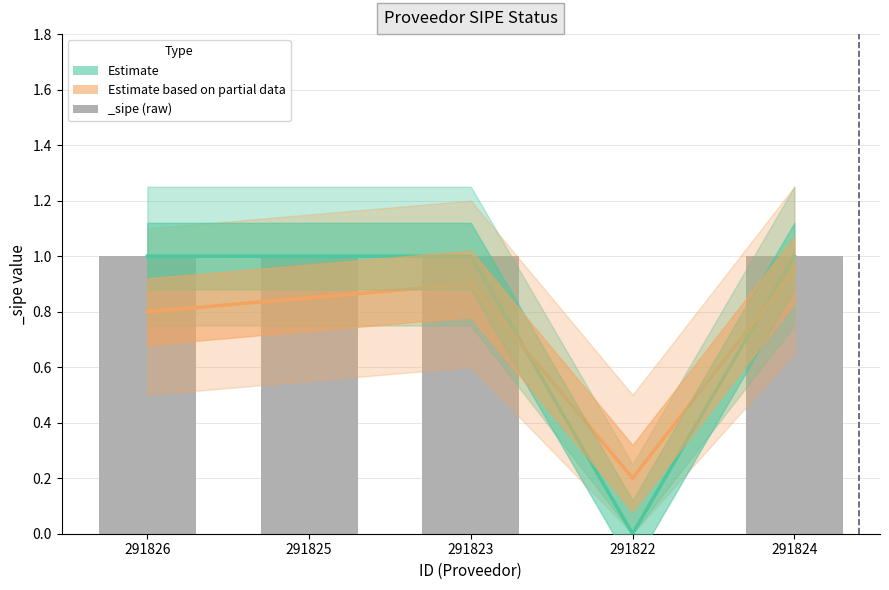

Which series changed the most between 291825 and 291822?

Estimate